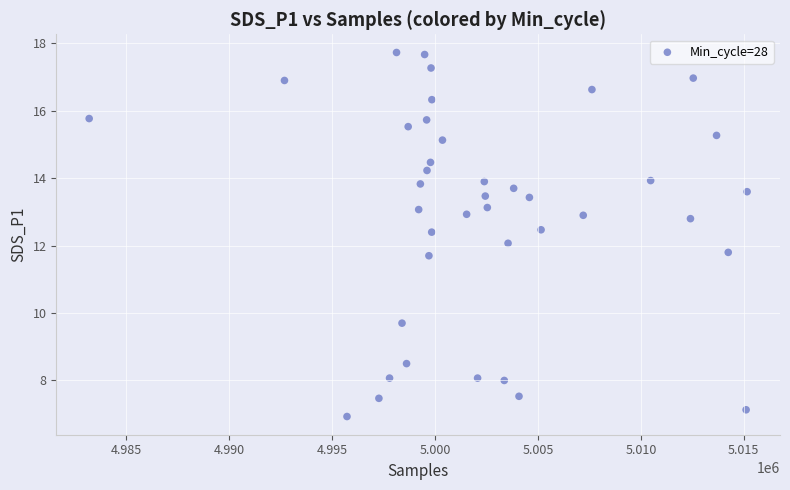

What is the range of X values (max minus min)?

31957.0